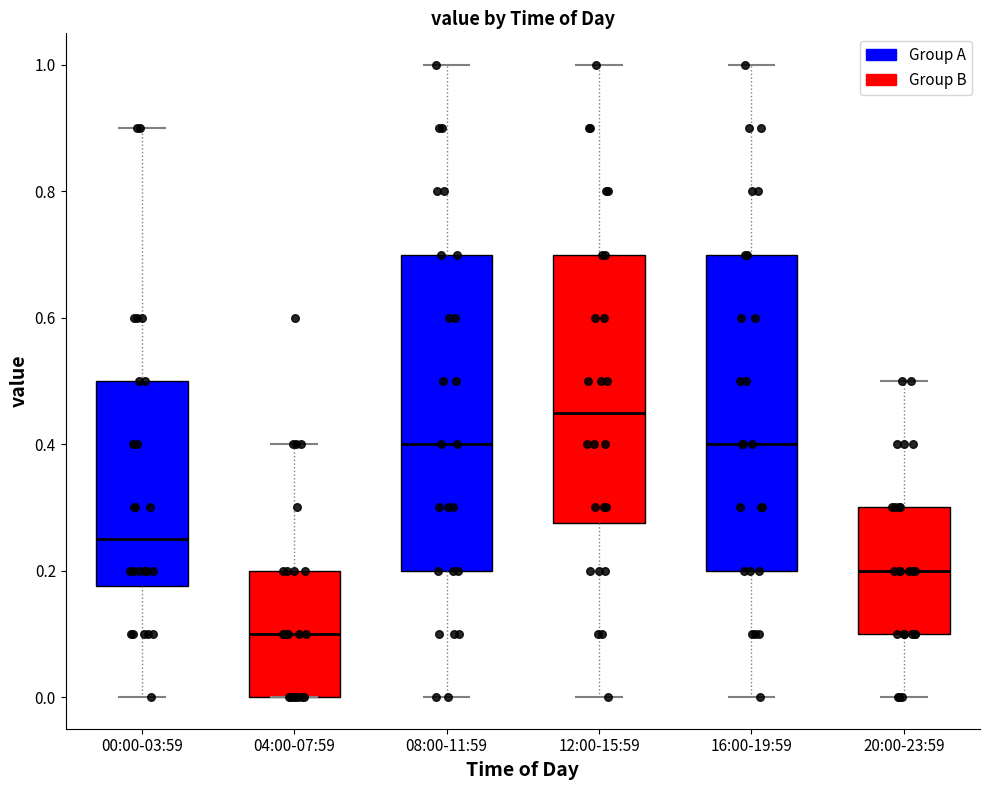

Where is the lower edge of the box for 16:00-19:59 on the y-axis? The values are not printed on the chart, so give them approximately, as read against the axis.

0.20